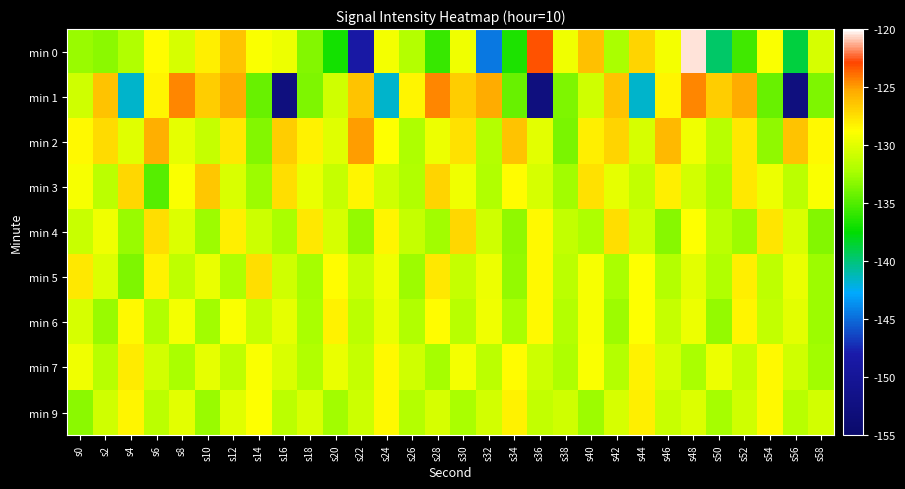

Rank the series at s0 from highest to lowest value.

min 5, min 2, min 3, min 7, min 6, min 1, min 4, min 0, min 9